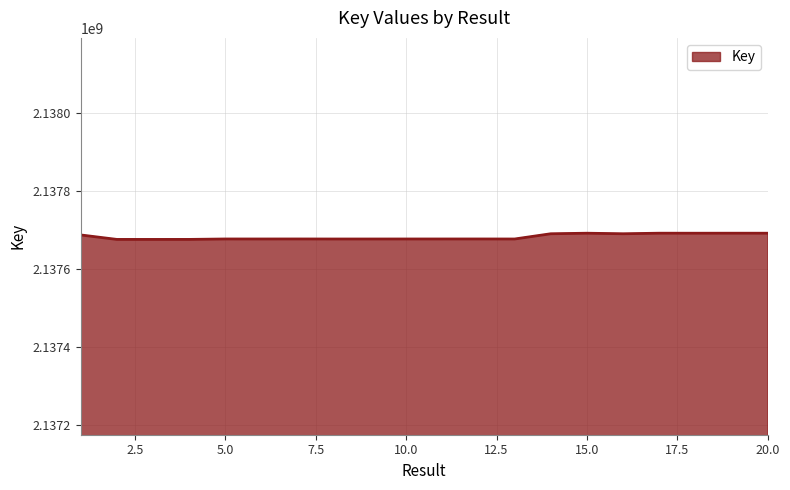

What is the difference between the second highest and minimum values?

15905